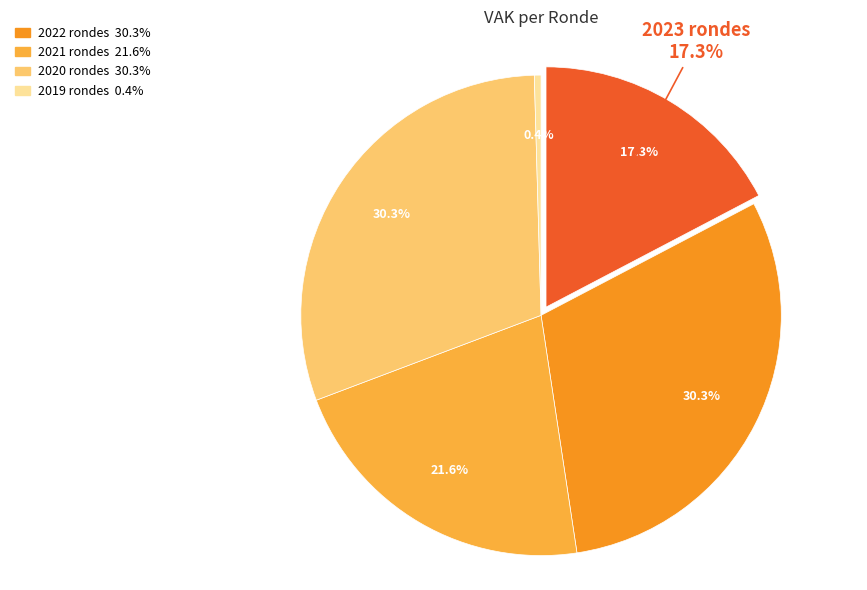

True or false: 2020 1ste aanpassing goedgekeurd accounts for 17% of the total.

False